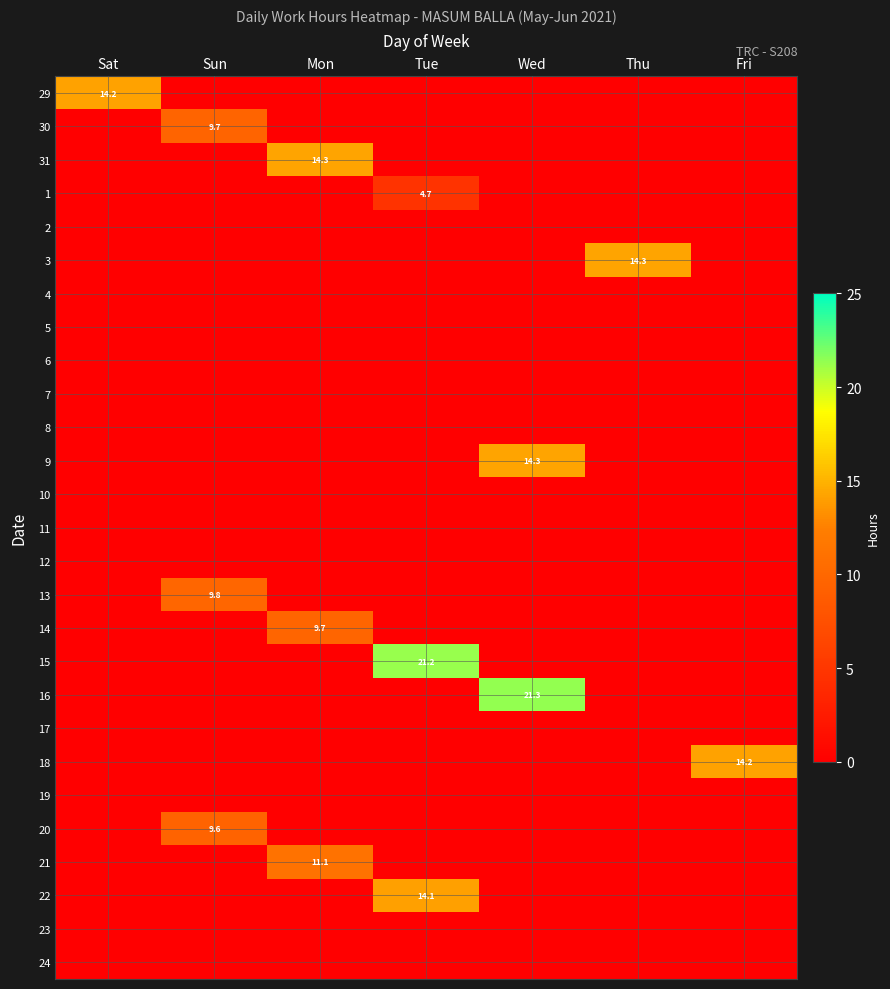

Is it true that 14 equals 14.6 at Mon?

False